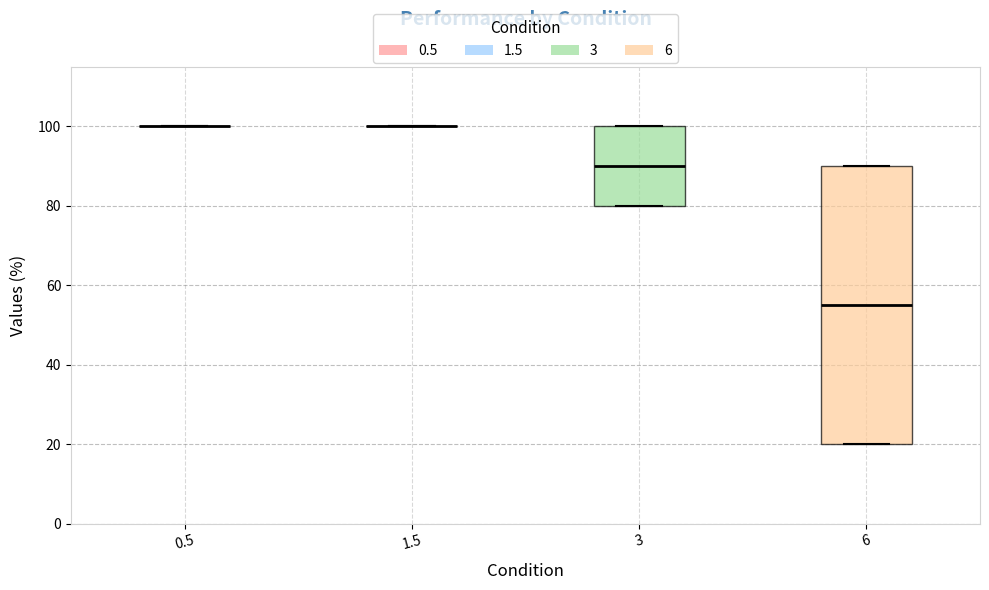

Comparing the boxes themselves (not the whiskers), which one is the tallest?

6